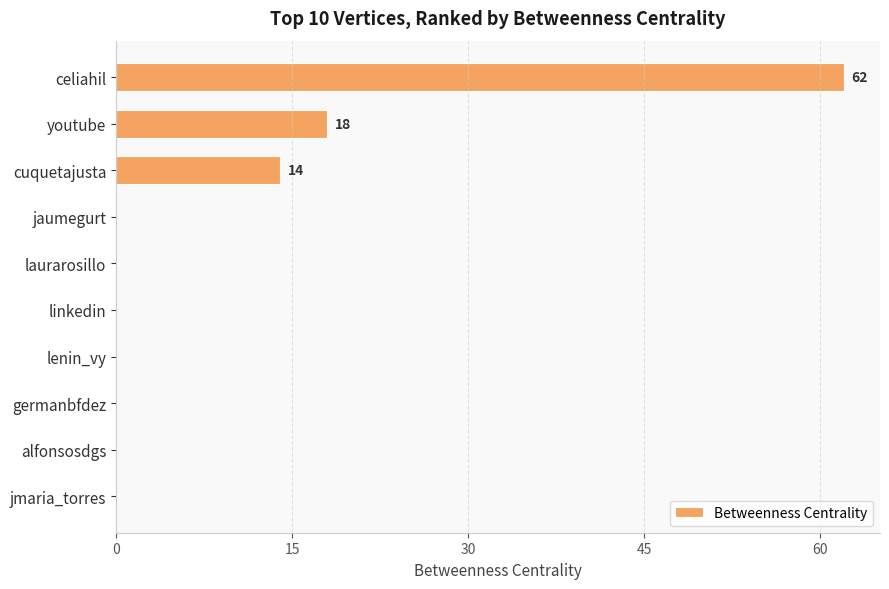

The value at lenin_vy is 0. True or false?

True